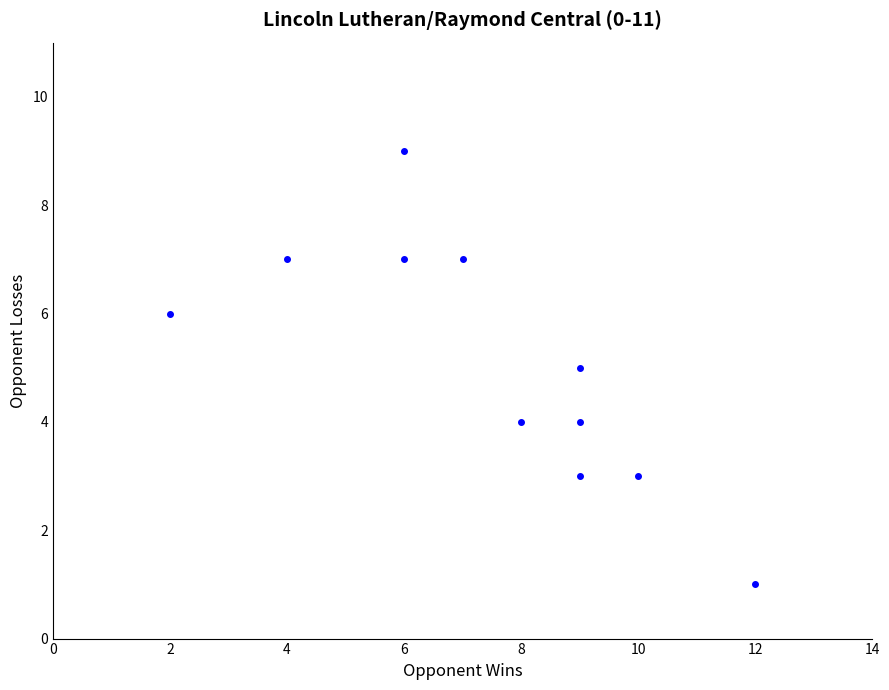

What is the average X value?

7